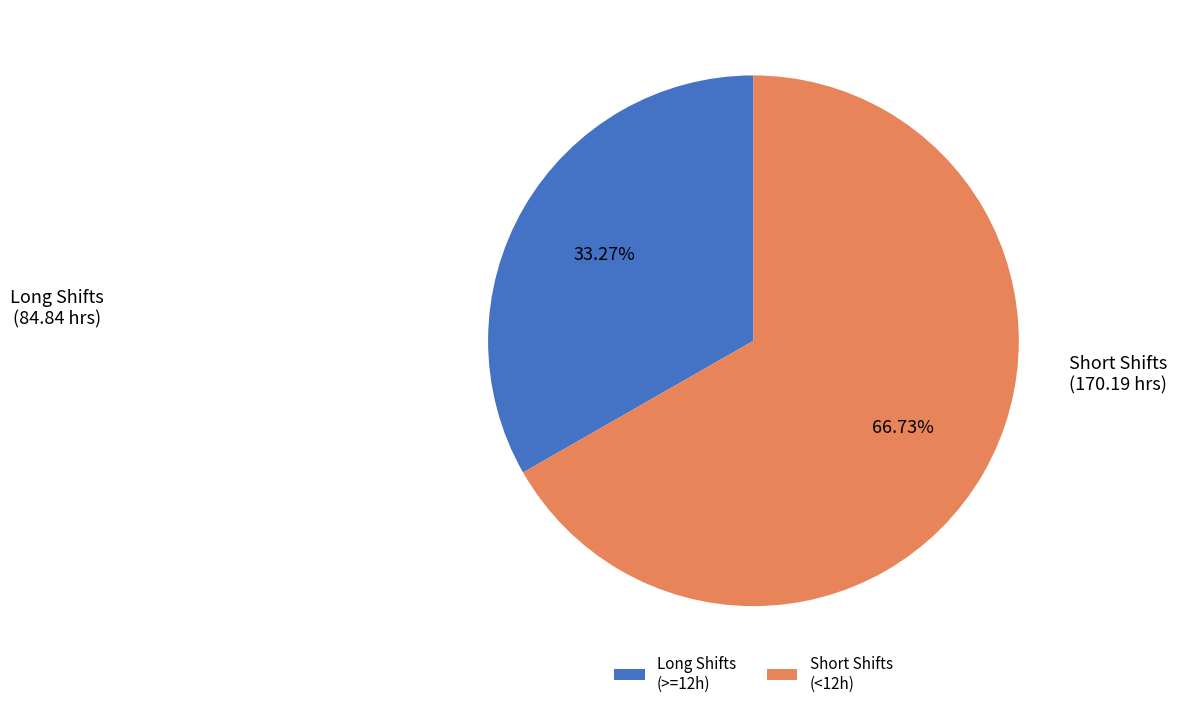

Rank the categories by value from highest to lowest.

Short Shifts (<12h), Long Shifts (>=12h)